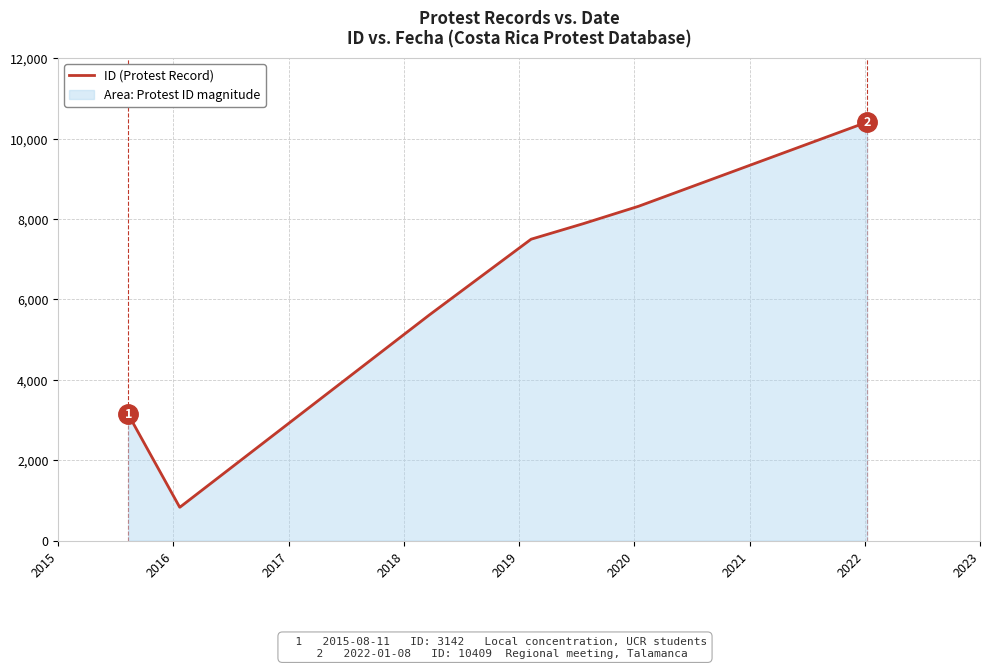

What is the smallest value displayed?

833